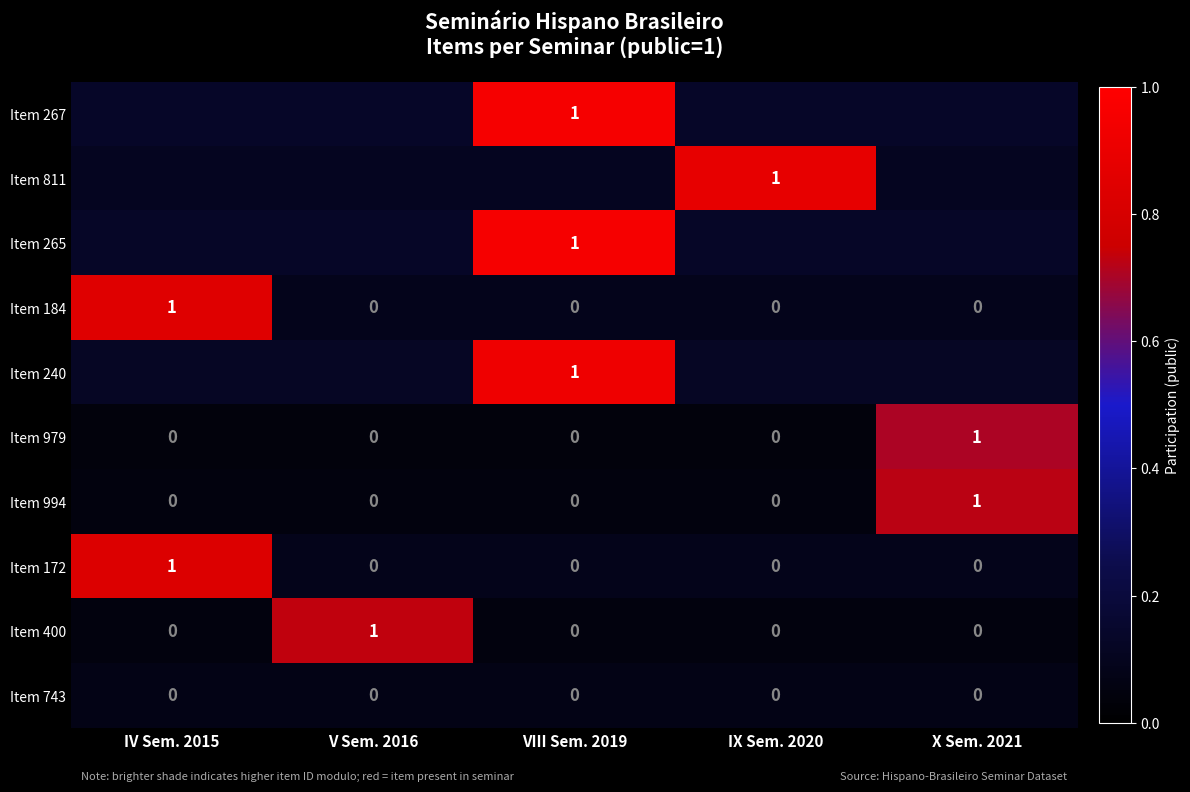

Which category has the lowest value in the Item 400 series?

IV Sem. 2015